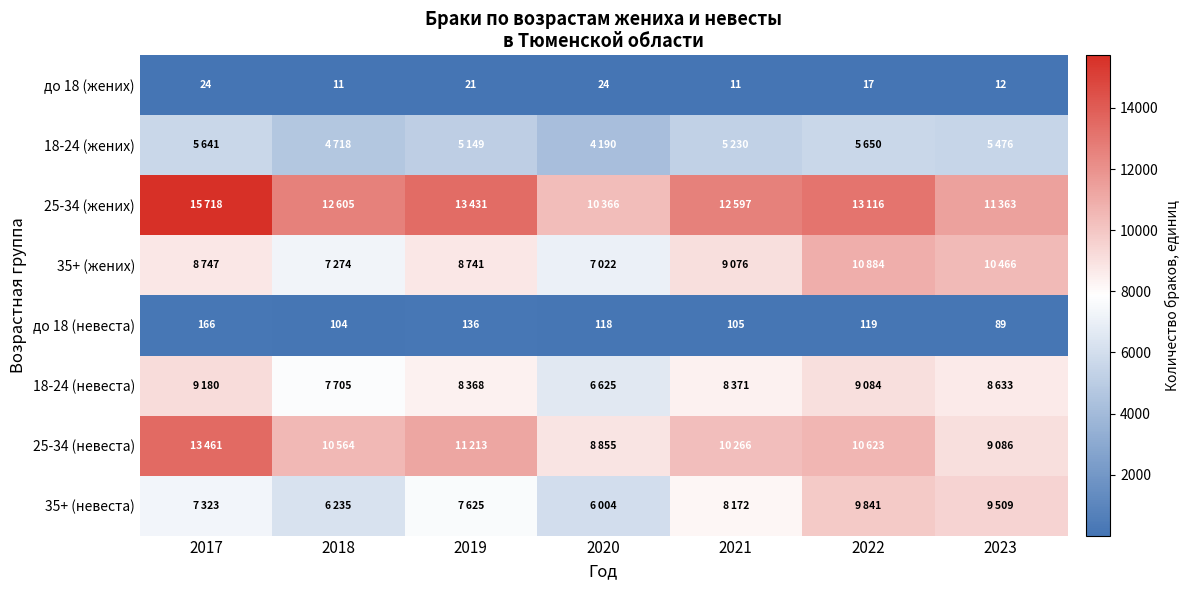

What is the sum of the до 18 (невеста) values at 2020 and 2021?

223